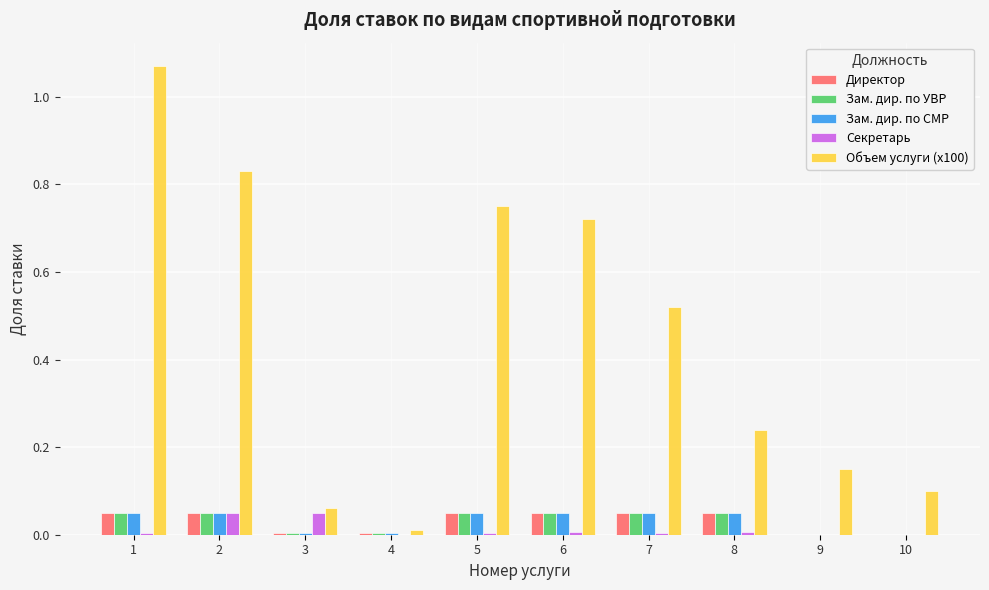

The value of Зам. дир. по СМР at 5 is 0.0. True or false?

False